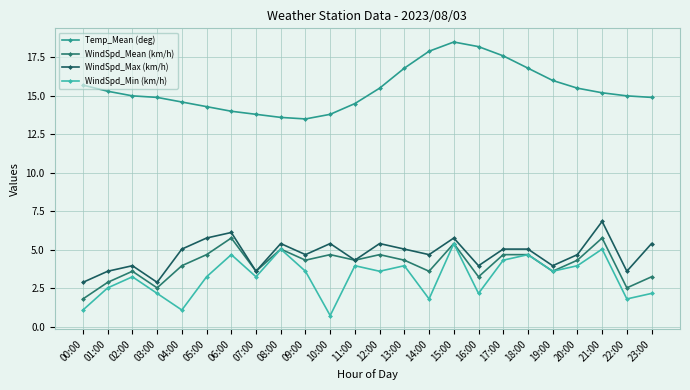

True or false: WindSpd_Min (km/h) and WindSpd_Max (km/h) intersect in this chart.

False